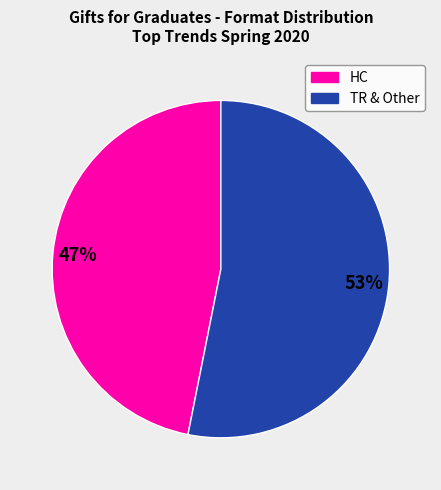

Does any single category account for the majority?

Yes